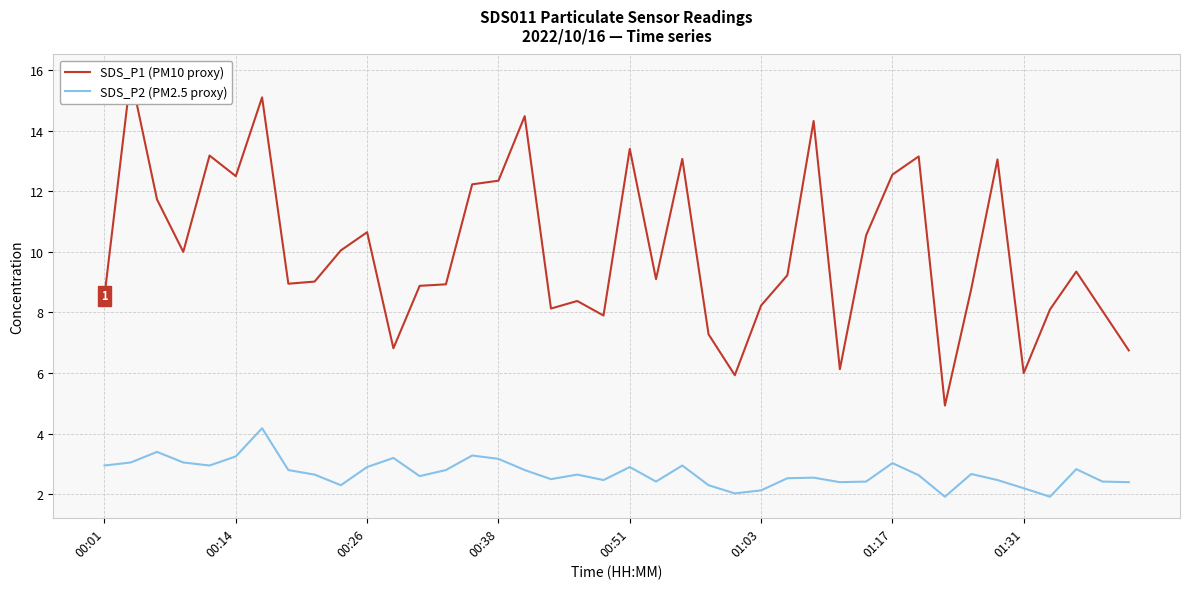

Rank the series by their average value, from lowest to highest.

SDS_P2 (PM2.5 proxy), SDS_P1 (PM10 proxy)